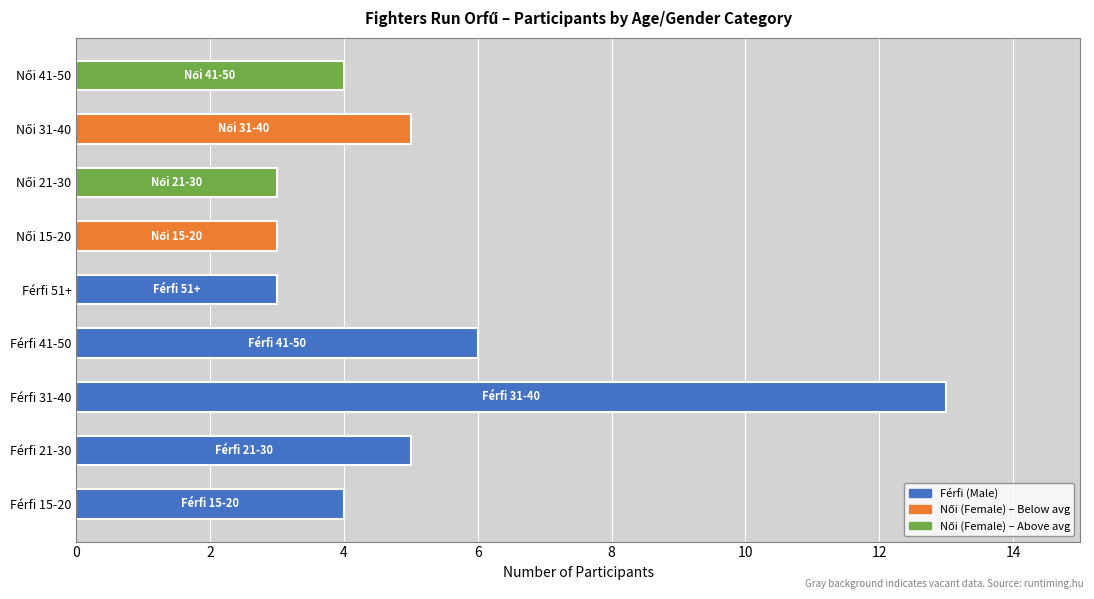

What is the average value?

5